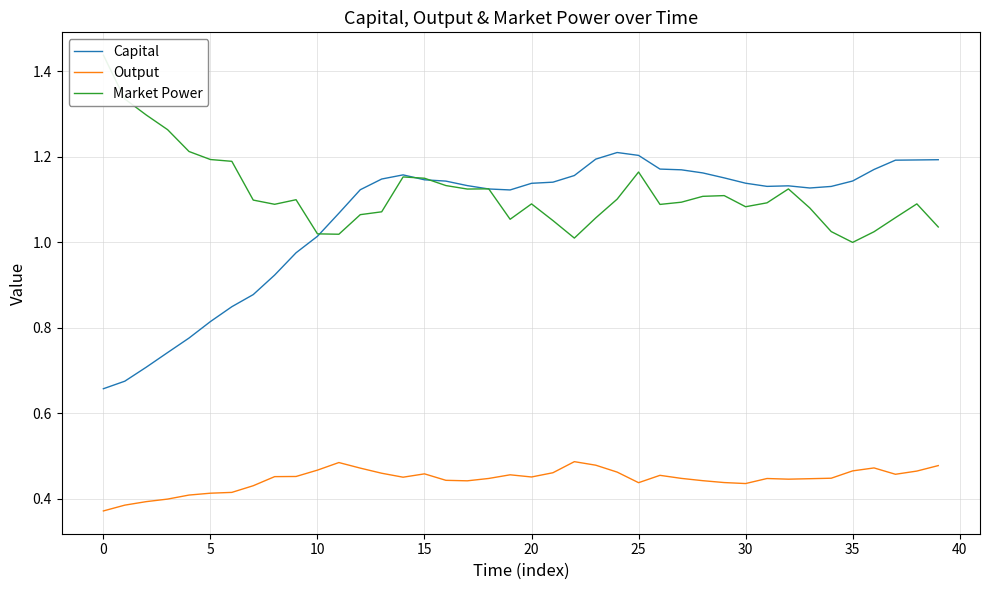

At how many categories does at least one series exceed 0?

40